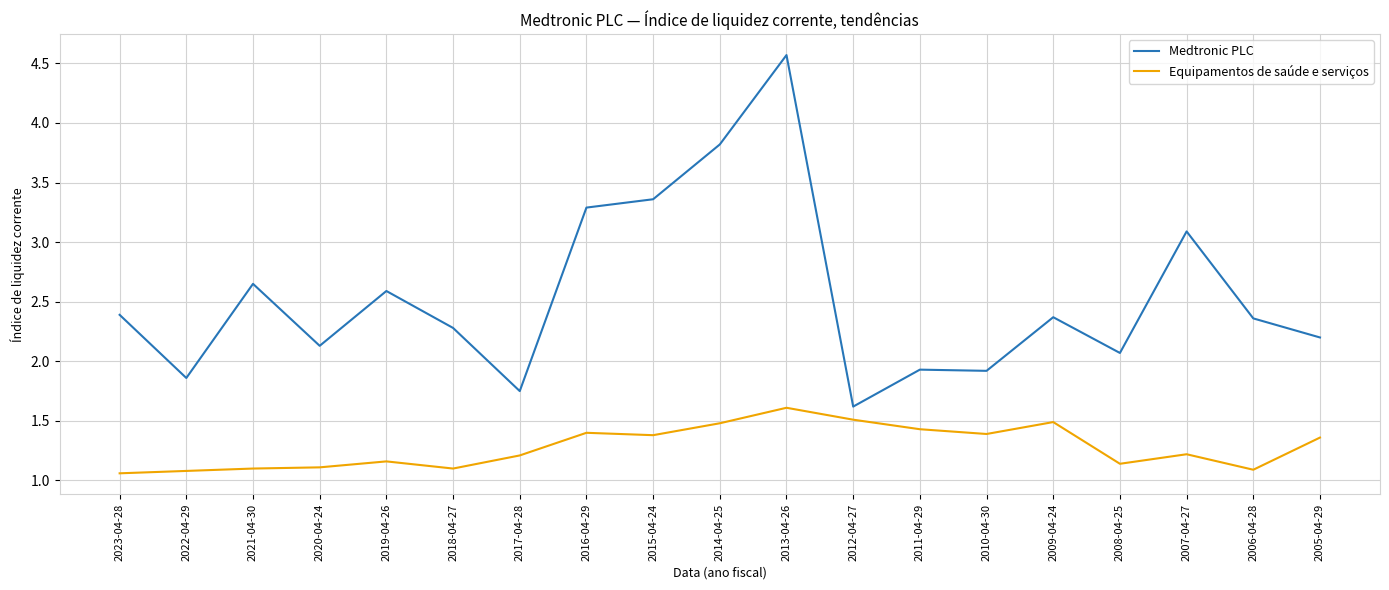

Is the value of Medtronic PLC at 2023-04-28 greater than the value of Equipamentos de saúde e serviços at 2016-04-29?

Yes